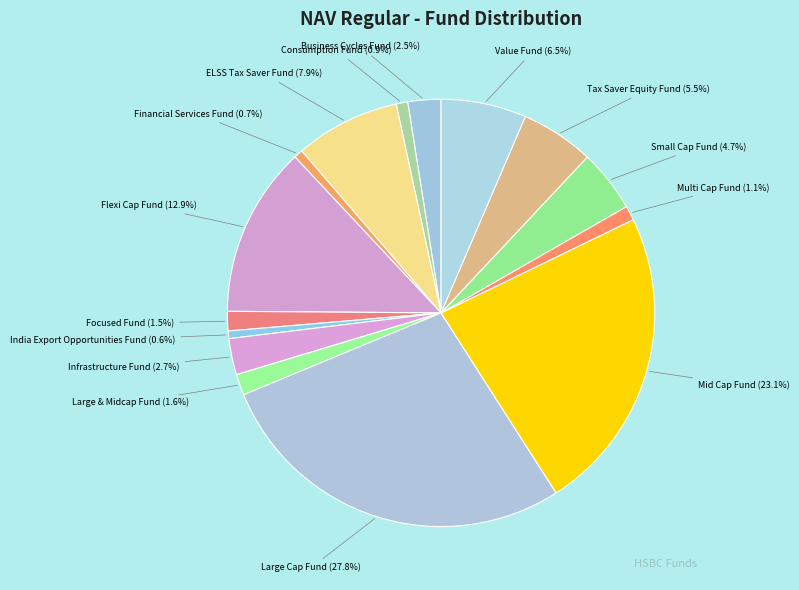

How many segments does this pie chart have?

15